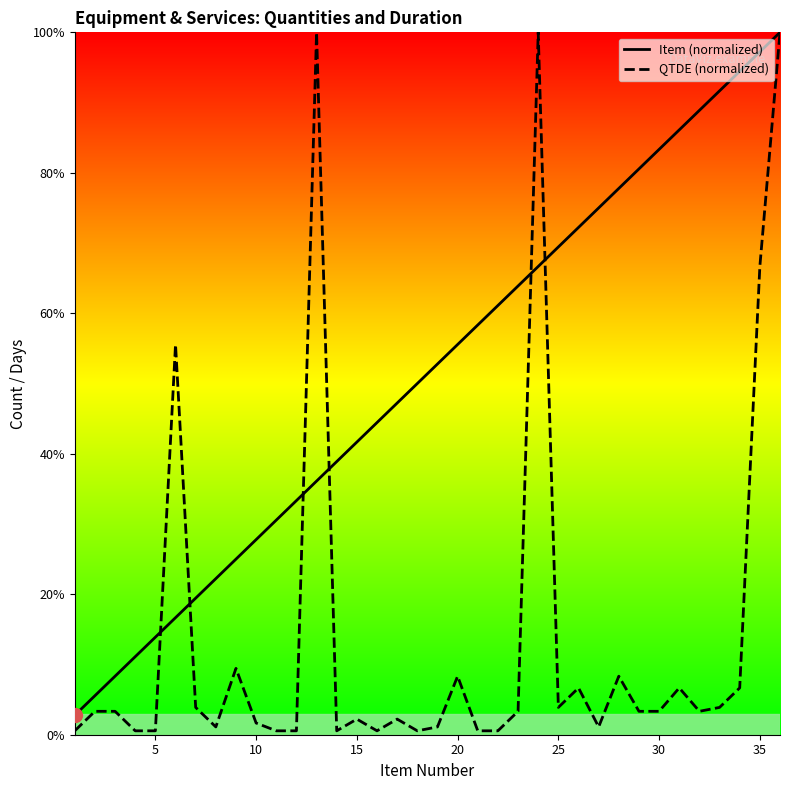

Which series ends up on top after the final intersection of Item (normalized) and QTDE (normalized)?

Item (normalized)